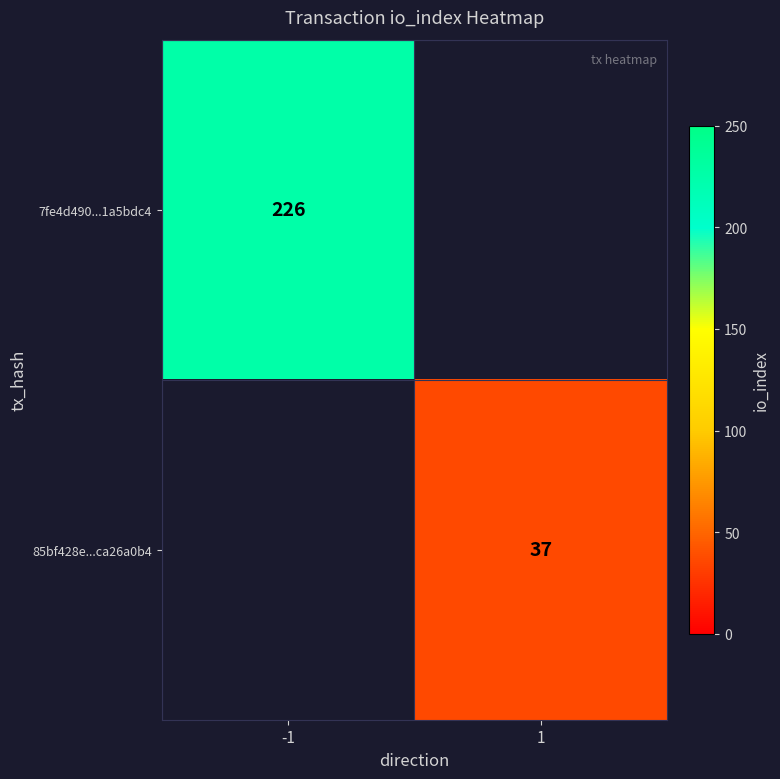

The value of 7fe4d490...1a5bdc4 at -1 is 382. True or false?

False